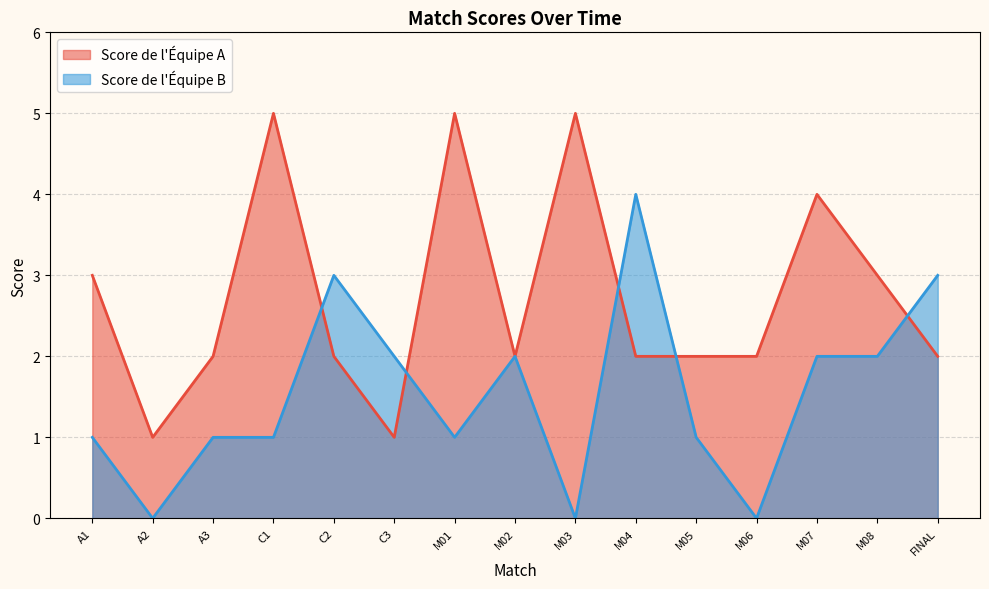

What is the difference between the highest and lowest values at M08?

1